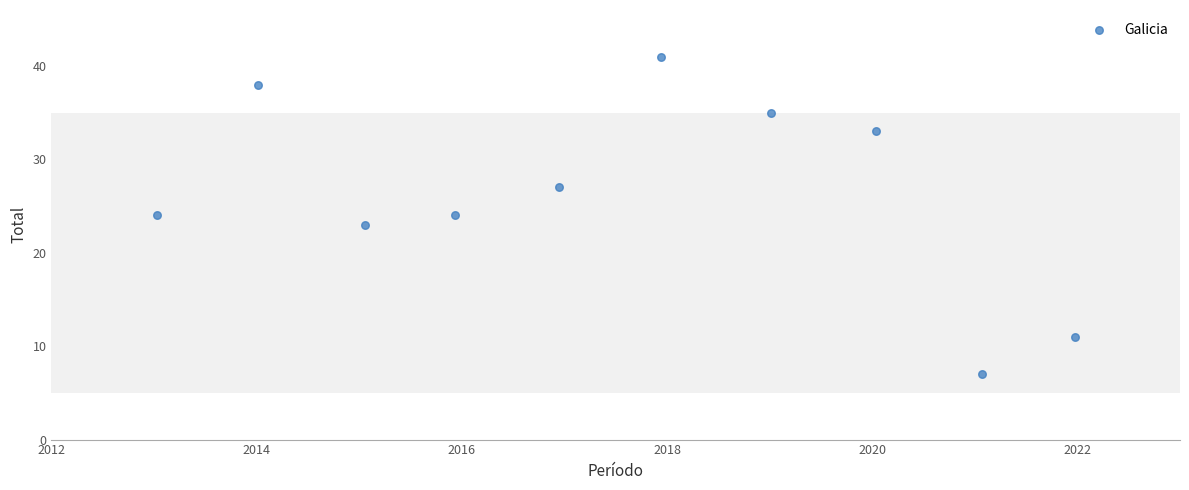

What is the average Y value?

26